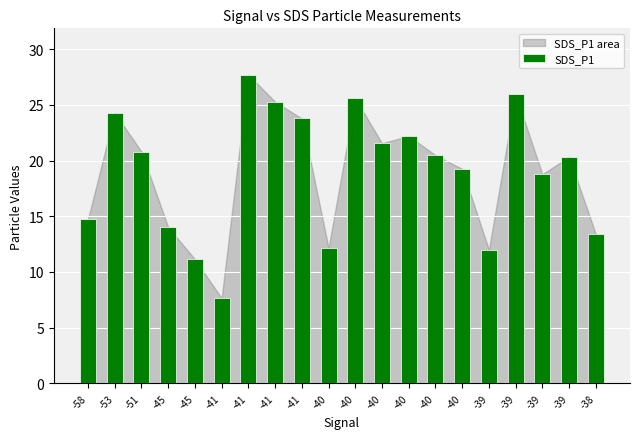

Count the number of data series in this chart.

1